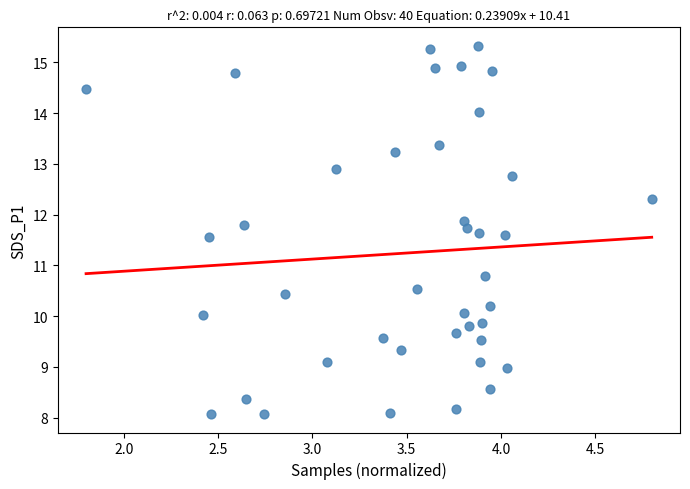

What Y value in the scatter plot is closest to 11?

10.8